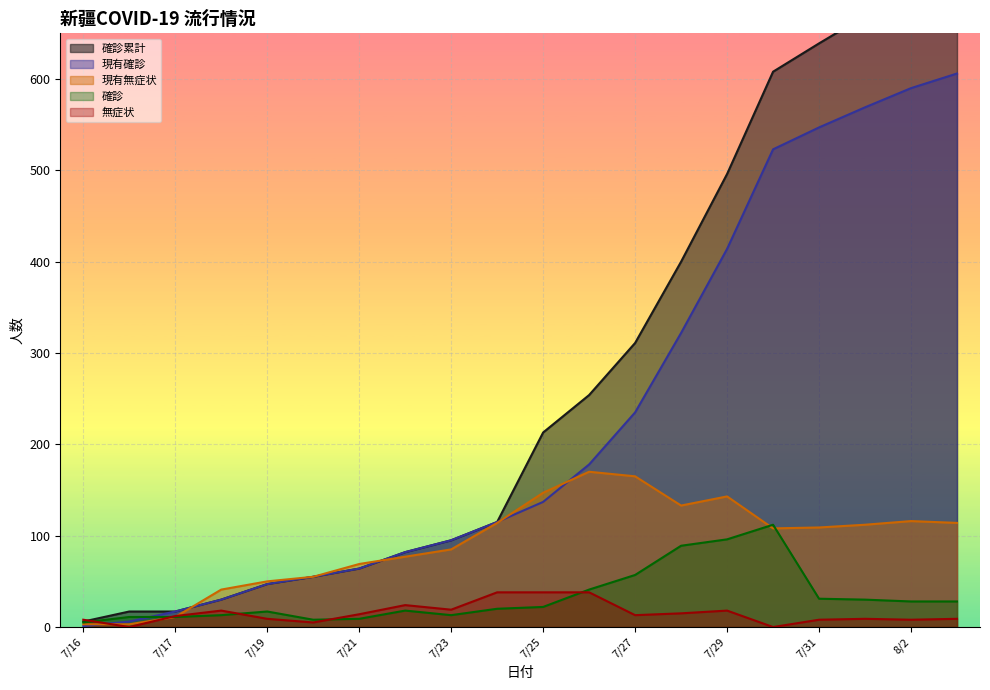

Which category has the lowest value in the 現有無症状 series?

7/16